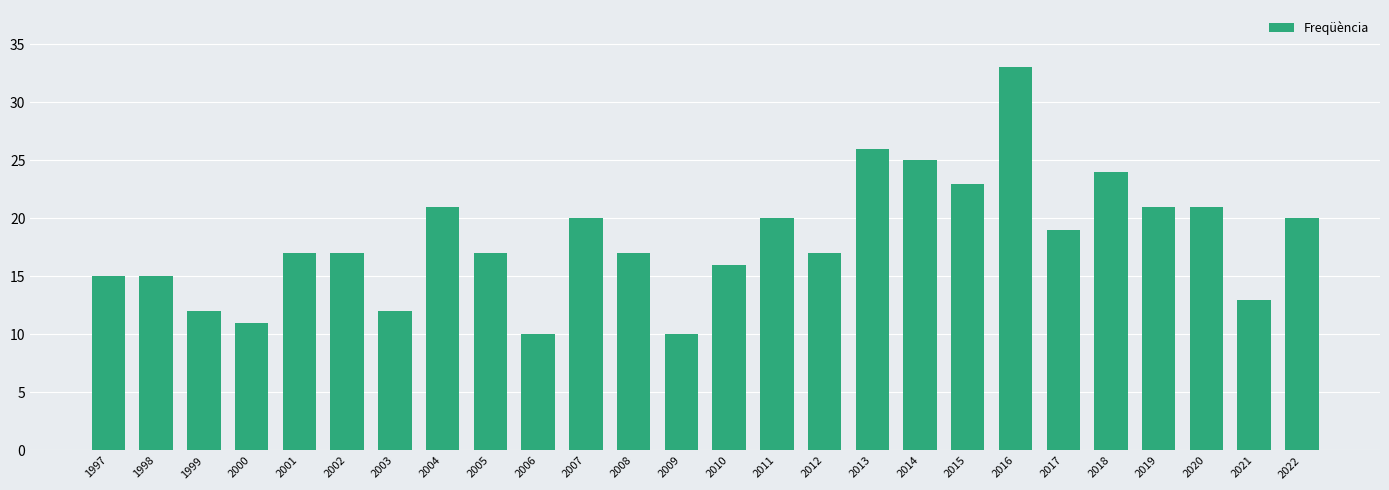

Reading left to right, list all the values displayed in this chart.

15	15	12	11	17	17	12	21	17	10	20	17	10	16	20	17	26	25	23	33	19	24	21	21	13	20